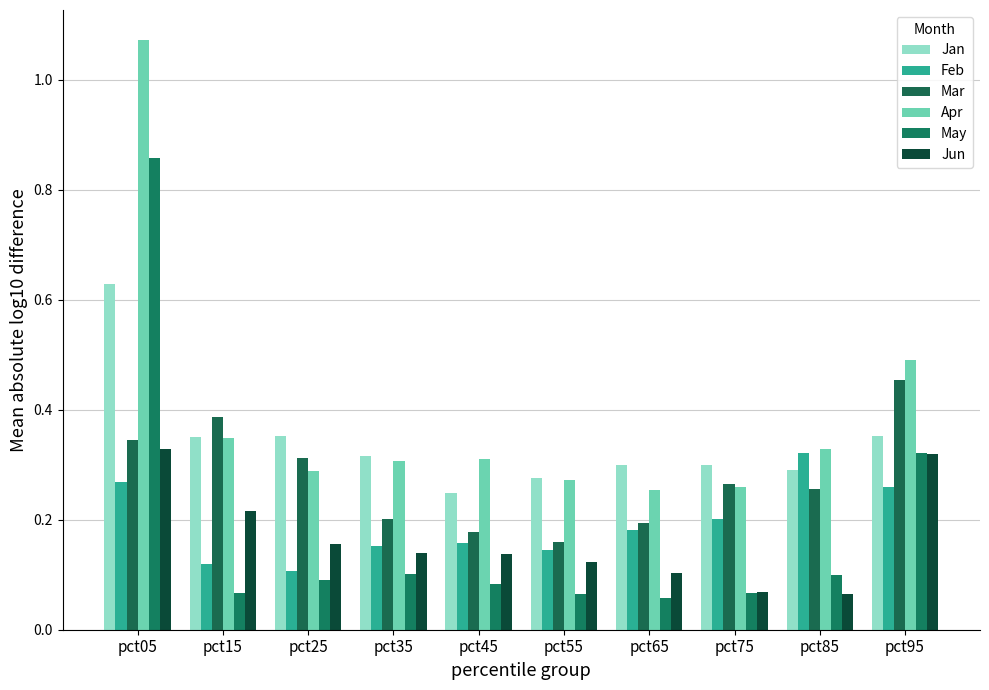

How many distinct data groups are displayed?

6